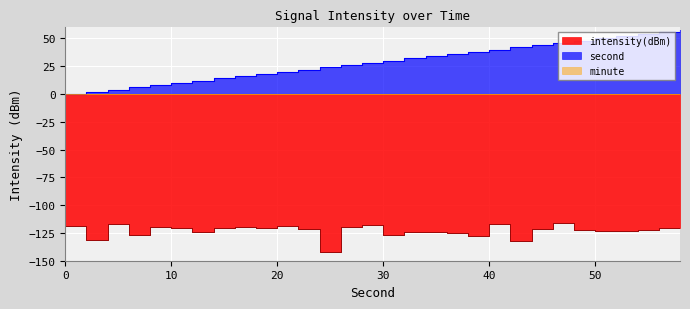

True or false: intensity(dBm) has more than 2 points higher than both neighbors.

True